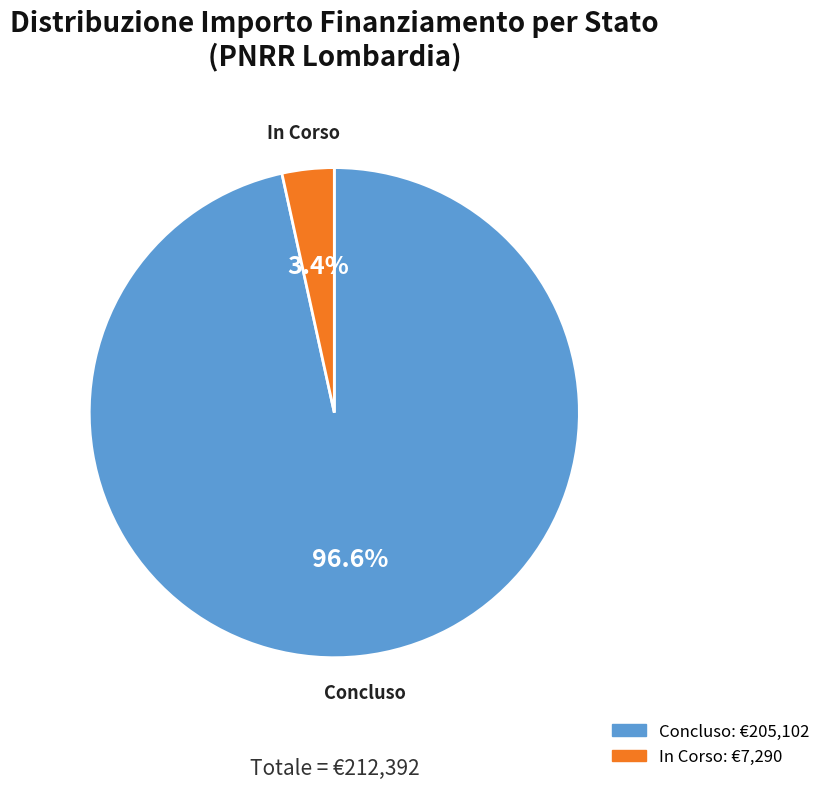

Count the number of slices in the pie.

2